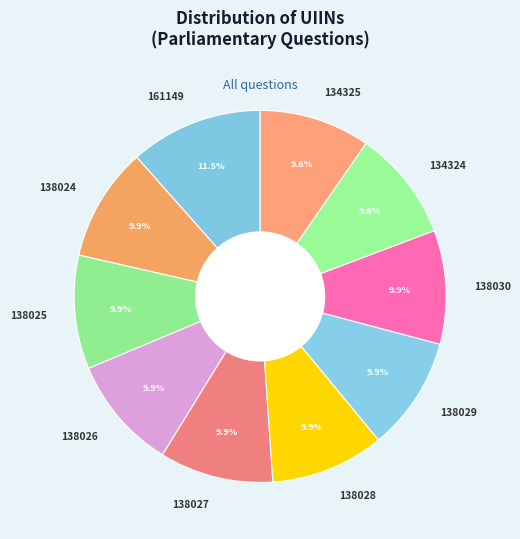

Count the number of slices in the pie.

10